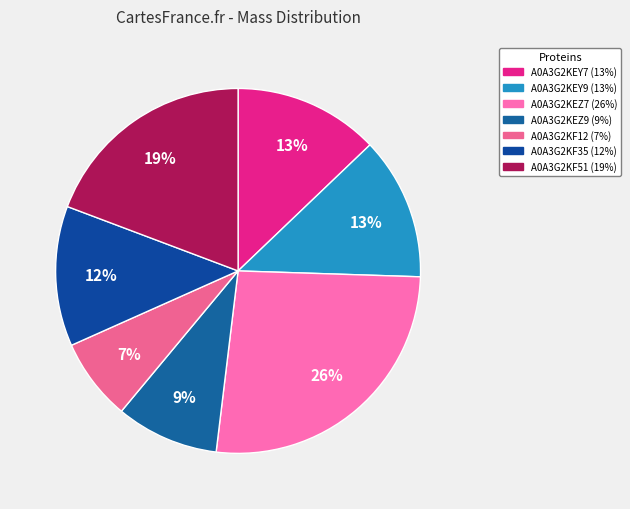

How much of the chart is everything except A0A3G2KF35?

87.6%